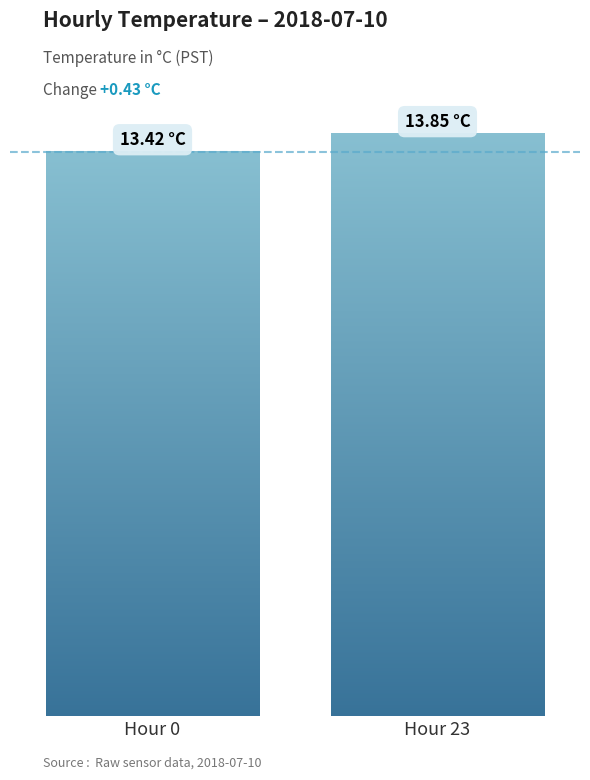

The chart shows a value of 18.4 at 14. True or false?

False